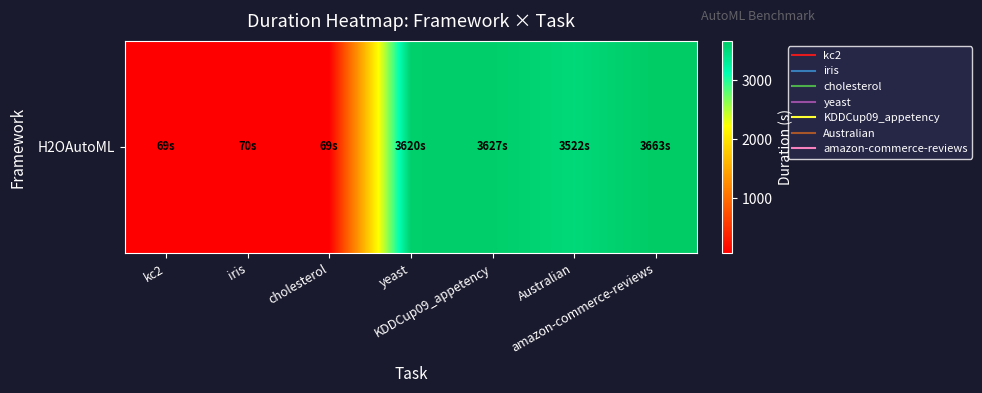

How many data points are less than 3521?

3